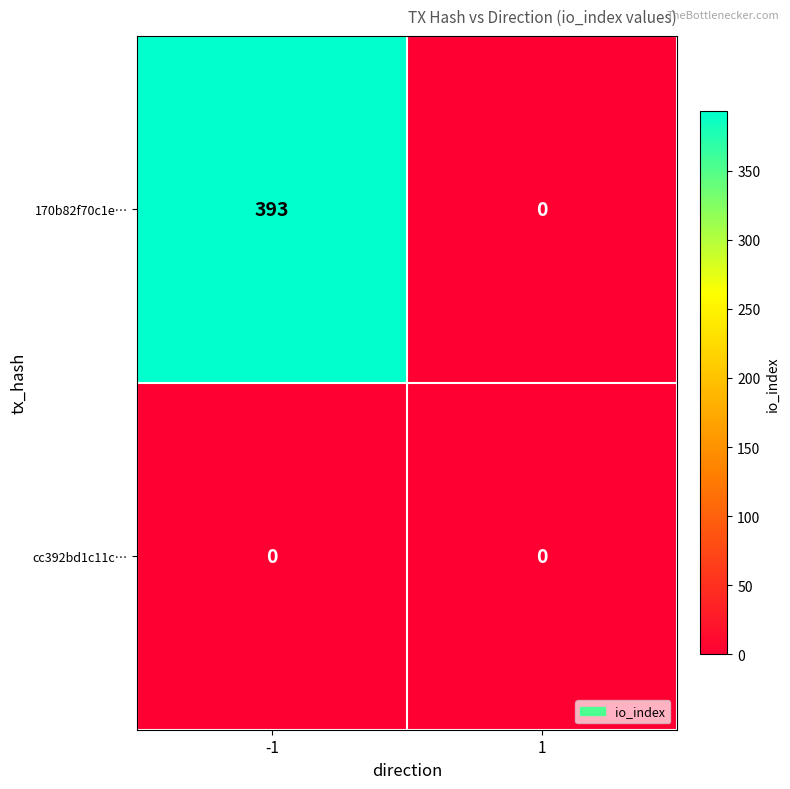

True or false: 170b82f70c1e… has a value of 160 at -1.

False